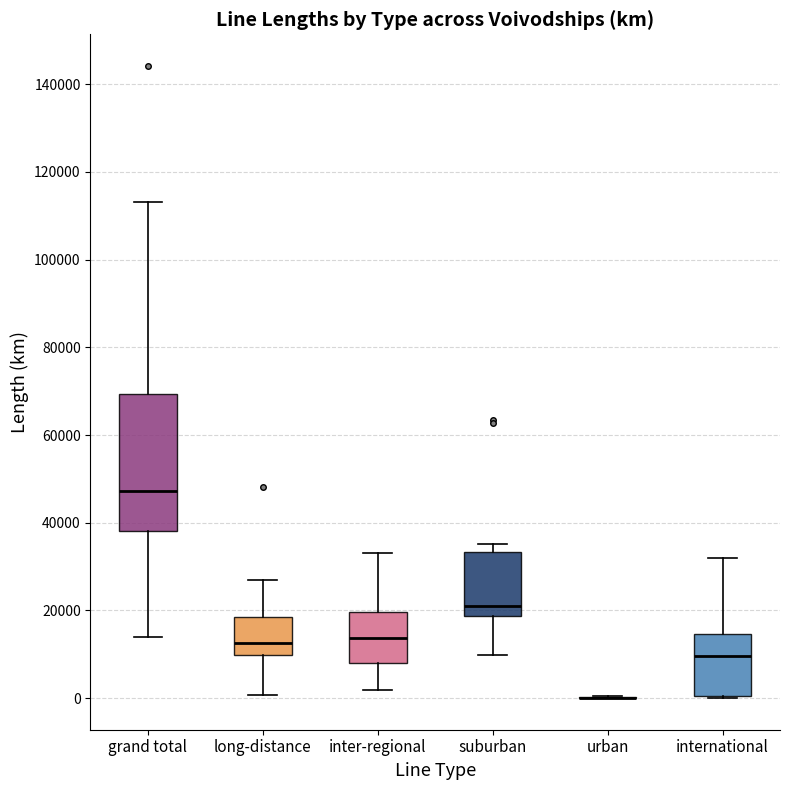

Reading left to right, read every box against the y-axis: the position of its median line, the range the box covers, and the ends of its whiskers. The values are not printed on the chart, so give them approximately, as read against the axis.

grand total: median 48000, box 38000 to 70000, whiskers 14000 to 114000
long-distance: median 12000, box 10000 to 18000, whiskers 0 to 26000
inter-regional: median 14000, box 8000 to 20000, whiskers 2000 to 34000
suburban: median 22000, box 18000 to 34000, whiskers 10000 to 36000
urban: box collapsed to a line at 0, whiskers 0 to 0
international: median 10000, box 0 to 14000, whiskers 0 to 32000